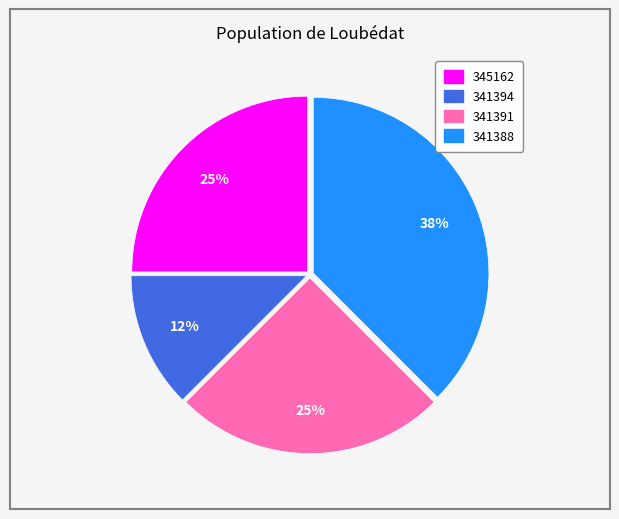

Is the sum of 341391 and 341388 greater than half?

Yes